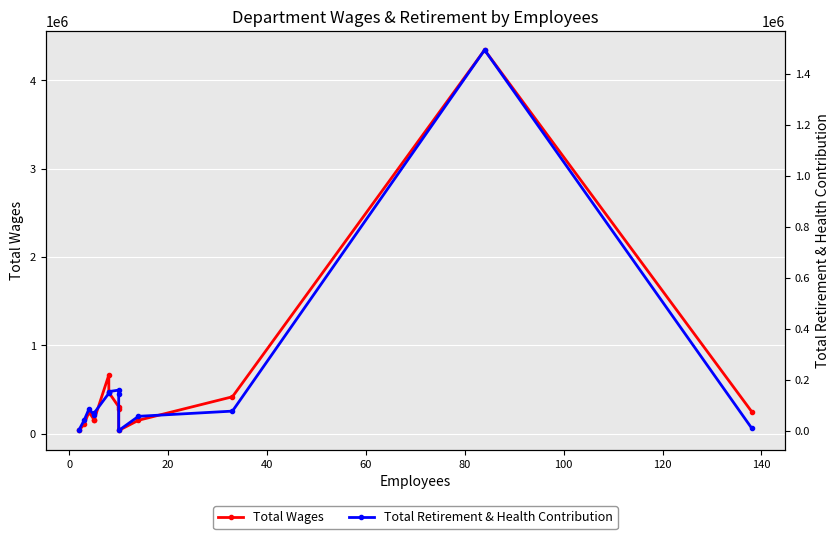

Between 60 and 100, which series saw the biggest shift?

Total Wages